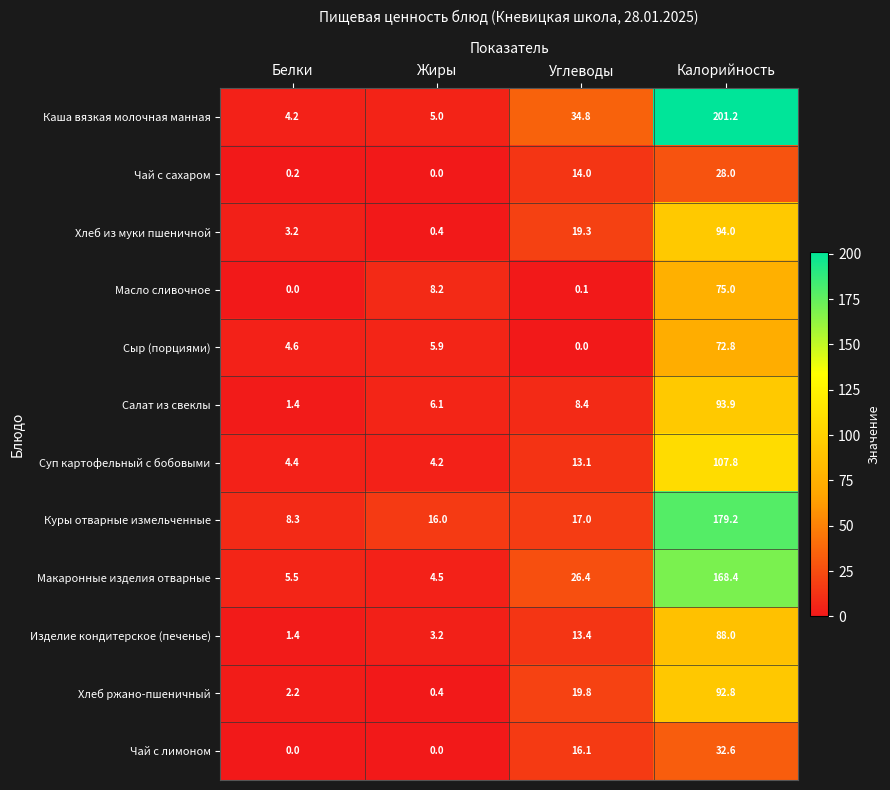

The Хлеб из муки пшеничной series shows 19.3 at Углеводы. True or false?

True